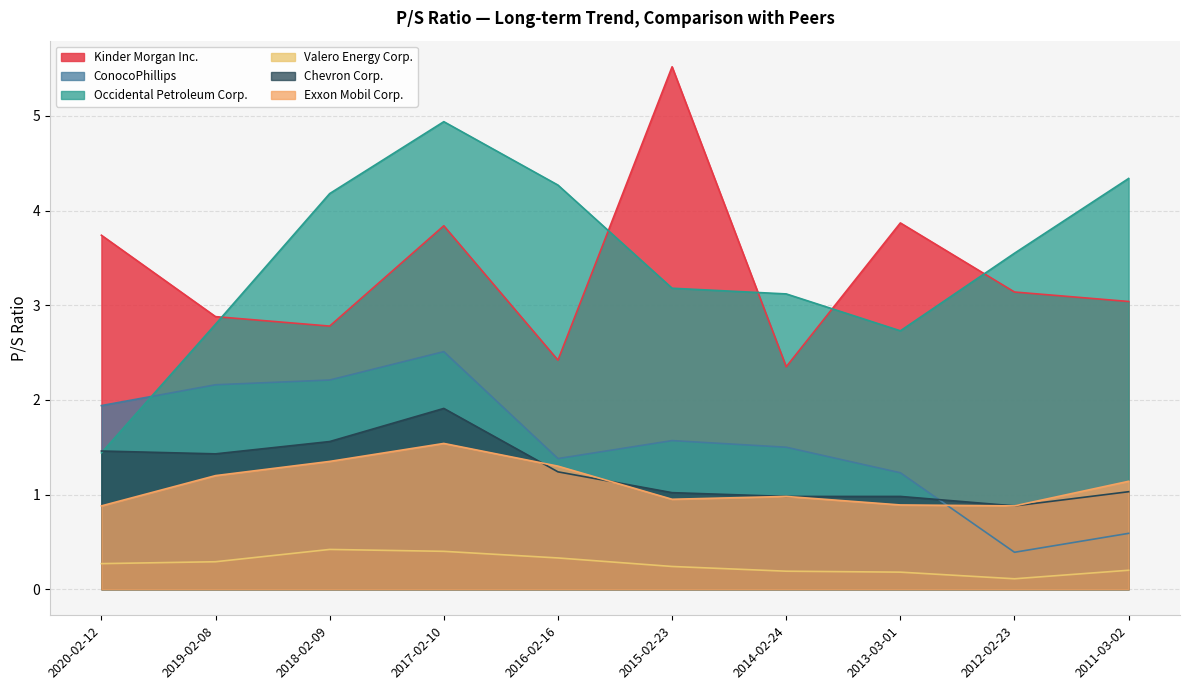

Reading left to right, list all the values displayed in this chart.

Kinder Morgan Inc.: 2020-02-12=3.7	2019-02-08=2.9	2018-02-09=2.8	2017-02-10=3.8	2016-02-16=2.4	2015-02-23=5.5	2014-02-24=2.4	2013-03-01=3.9	2012-02-23=3.1	2011-03-02=3.0
ConocoPhillips: 2020-02-12=1.9	2019-02-08=2.2	2018-02-09=2.2	2017-02-10=2.5	2016-02-16=1.4	2015-02-23=1.6	2014-02-24=1.5	2013-03-01=1.2	2012-02-23=0.4	2011-03-02=0.6
Occidental Petroleum Corp.: 2020-02-12=1.4	2019-02-08=2.8	2018-02-09=4.2	2017-02-10=4.9	2016-02-16=4.3	2015-02-23=3.2	2014-02-24=3.1	2013-03-01=2.7	2012-02-23=3.5	2011-03-02=4.3
Valero Energy Corp.: 2020-02-12=0.3	2019-02-08=0.3	2018-02-09=0.4	2017-02-10=0.4	2016-02-16=0.3	2015-02-23=0.2	2014-02-24=0.2	2013-03-01=0.2	2012-02-23=0.1	2011-03-02=0.2
Chevron Corp.: 2020-02-12=1.5	2019-02-08=1.4	2018-02-09=1.6	2017-02-10=1.9	2016-02-16=1.2	2015-02-23=1.0	2014-02-24=1.0	2013-03-01=1.0	2012-02-23=0.9	2011-03-02=1.0
Exxon Mobil Corp.: 2020-02-12=0.9	2019-02-08=1.2	2018-02-09=1.4	2017-02-10=1.5	2016-02-16=1.3	2015-02-23=0.9	2014-02-24=1.0	2013-03-01=0.9	2012-02-23=0.9	2011-03-02=1.1